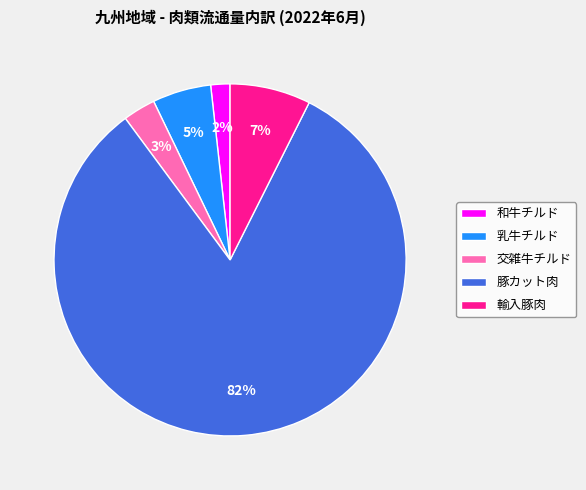

Do 交雑牛チルド and 乳牛チルド together represent more than half of the pie?

No